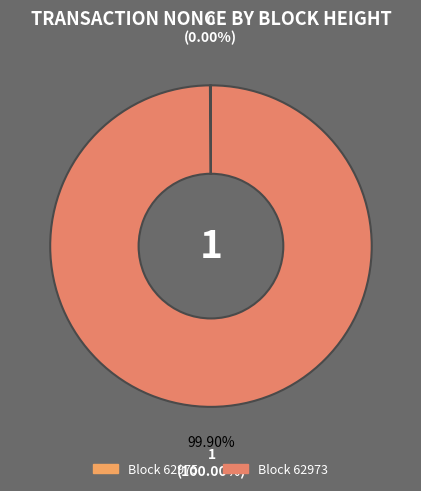

Which slice is the largest?

BlockHeight_62973